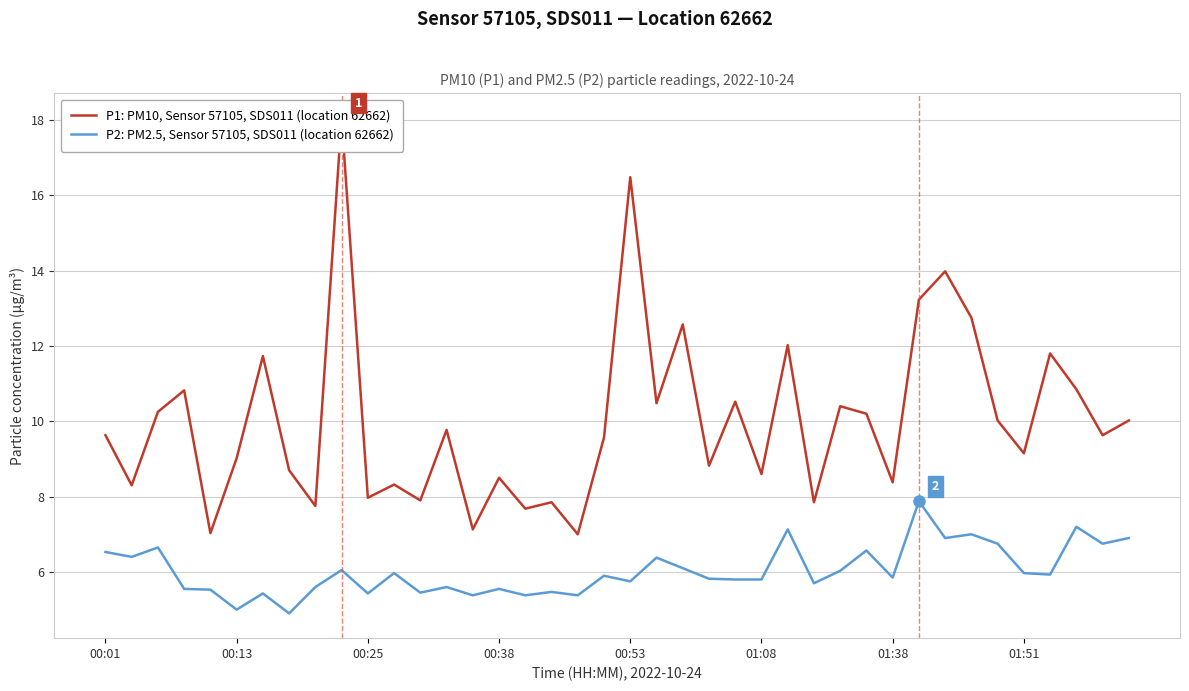

What is the minimum value for P2: PM2.5, Sensor 57105, SDS011 (location 62662)?

4.9